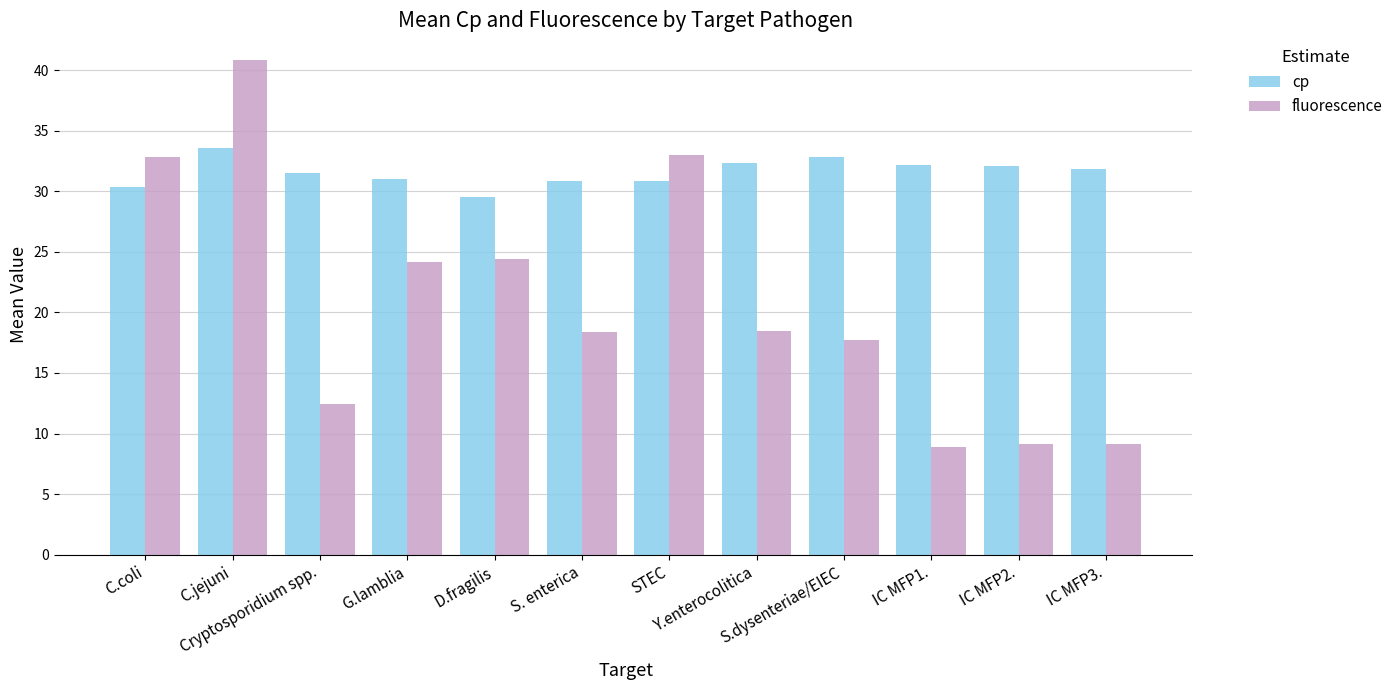

What is the maximum value shown in the chart?

40.8